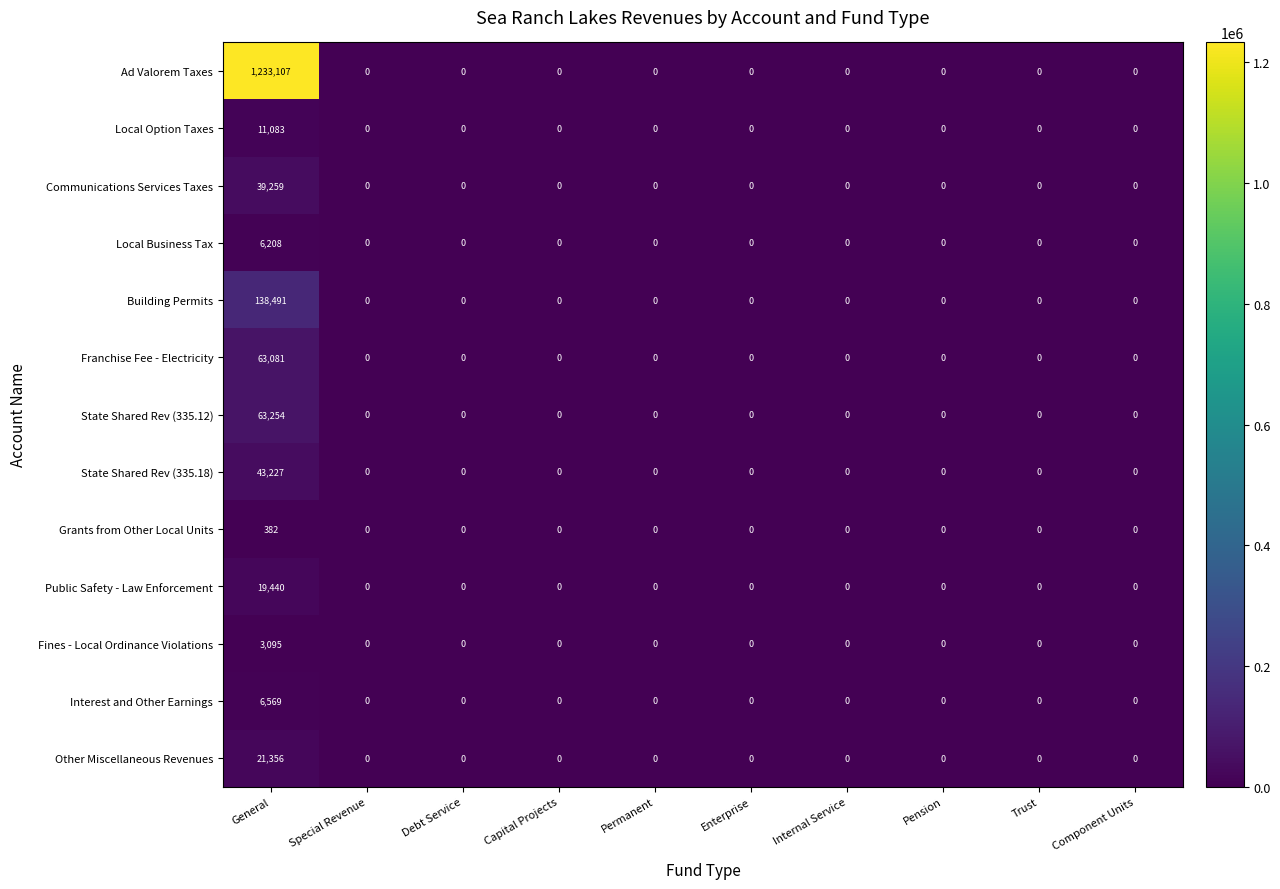

How many series are shown in this chart?

13